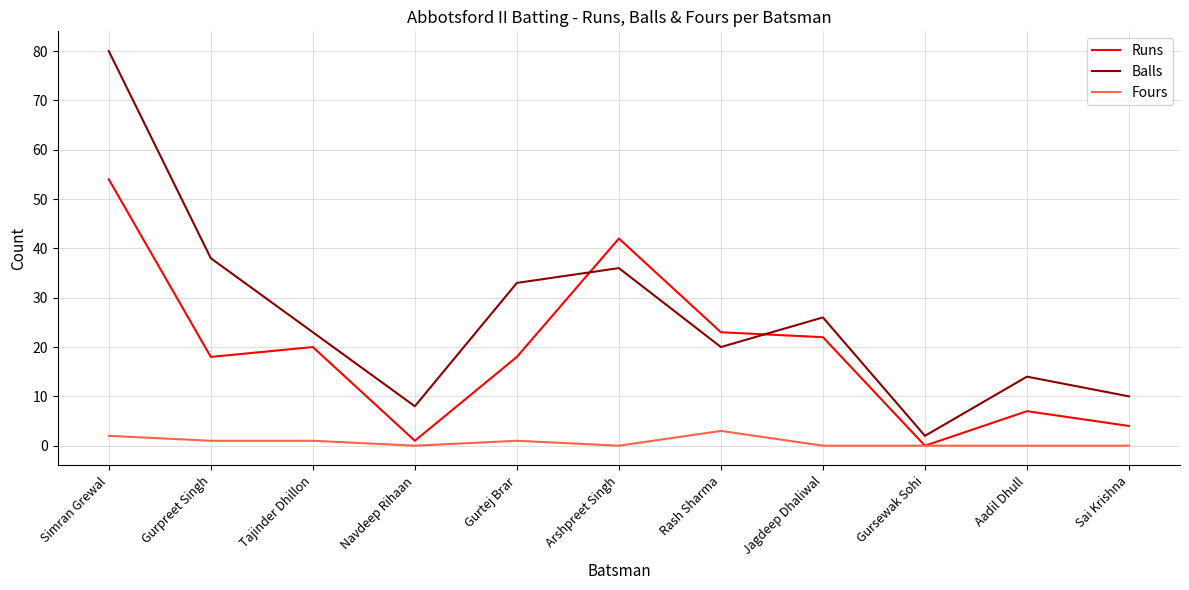

At which category does the chart reach its peak across all series?

Simran Grewal